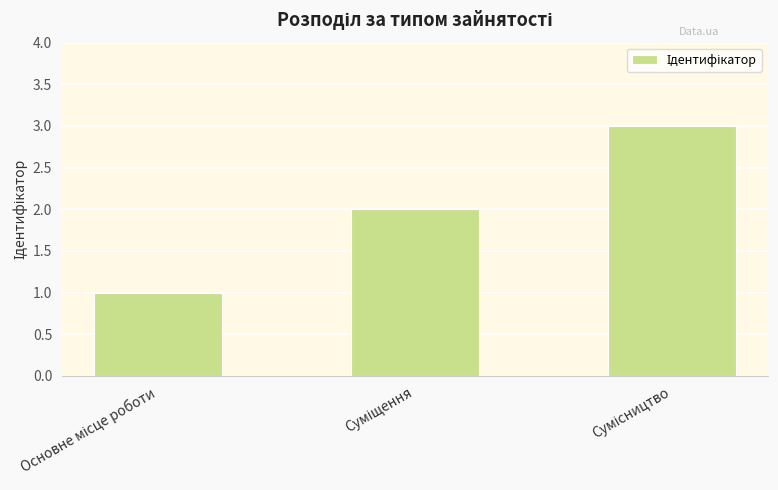

What is the greatest value displayed?

3